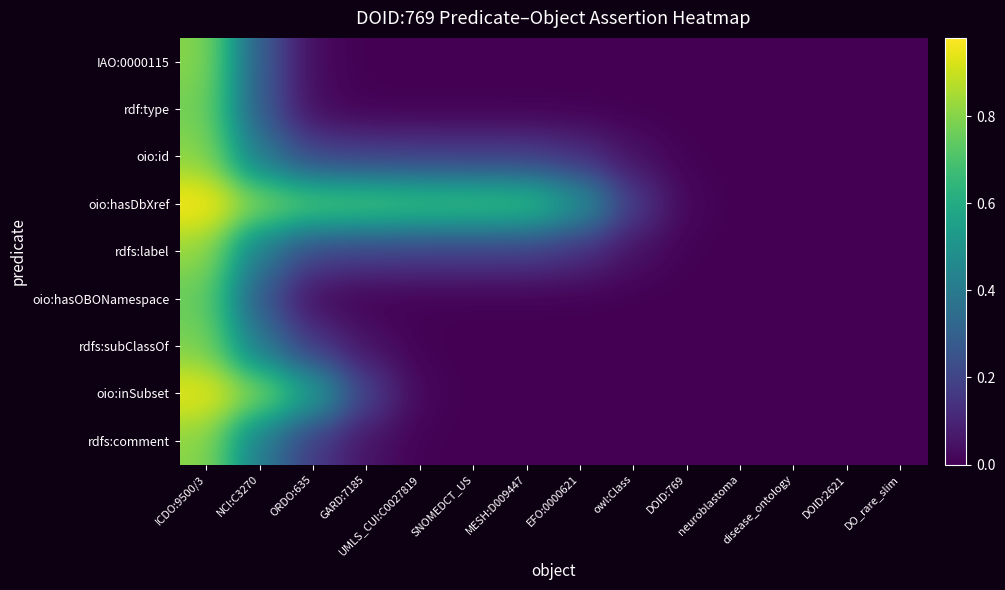

Reading right to left, what are all the values shown in this chart?

IAO:0000115: DO_rare_slim=0.0	DOID:2621=0.0	disease_ontology=0.0	neuroblastoma=0.0	DOID:769=0.0	owl:Class=0.0	EFO:0000621=0.0	MESH:D009447=0.0	SNOMEDCT_US=0.0	UMLS_CUI:C0027819=0.0	GARD:7185=0.0	ORDO:635=0.0	NCI:C3270=0.3	ICDO:9500/3=0.8
rdf:type: DO_rare_slim=0.0	DOID:2621=0.0	disease_ontology=0.0	neuroblastoma=0.0	DOID:769=0.0	owl:Class=0.0	EFO:0000621=0.0	MESH:D009447=0.0	SNOMEDCT_US=0.0	UMLS_CUI:C0027819=0.0	GARD:7185=0.0	ORDO:635=0.0	NCI:C3270=0.3	ICDO:9500/3=0.8
oio:id: DO_rare_slim=0.0	DOID:2621=0.0	disease_ontology=0.0	neuroblastoma=0.0	DOID:769=0.0	owl:Class=0.0	EFO:0000621=0.1	MESH:D009447=0.2	SNOMEDCT_US=0.2	UMLS_CUI:C0027819=0.2	GARD:7185=0.2	ORDO:635=0.2	NCI:C3270=0.4	ICDO:9500/3=0.8
oio:hasDbXref: DO_rare_slim=0.0	DOID:2621=0.0	disease_ontology=0.0	neuroblastoma=0.0	DOID:769=0.0	owl:Class=0.2	EFO:0000621=0.5	MESH:D009447=0.7	SNOMEDCT_US=0.7	UMLS_CUI:C0027819=0.7	GARD:7185=0.7	ORDO:635=0.7	NCI:C3270=0.8	ICDO:9500/3=1.0
rdfs:label: DO_rare_slim=0.0	DOID:2621=0.0	disease_ontology=0.0	neuroblastoma=0.0	DOID:769=0.0	owl:Class=0.0	EFO:0000621=0.1	MESH:D009447=0.2	SNOMEDCT_US=0.2	UMLS_CUI:C0027819=0.2	GARD:7185=0.2	ORDO:635=0.2	NCI:C3270=0.4	ICDO:9500/3=0.8
oio:hasOBONamespace: DO_rare_slim=0.0	DOID:2621=0.0	disease_ontology=0.0	neuroblastoma=0.0	DOID:769=0.0	owl:Class=0.0	EFO:0000621=0.0	MESH:D009447=0.0	SNOMEDCT_US=0.0	UMLS_CUI:C0027819=0.0	GARD:7185=0.0	ORDO:635=0.0	NCI:C3270=0.3	ICDO:9500/3=0.8
rdfs:subClassOf: DO_rare_slim=0.0	DOID:2621=0.0	disease_ontology=0.0	neuroblastoma=0.0	DOID:769=0.0	owl:Class=0.0	EFO:0000621=0.0	MESH:D009447=0.0	SNOMEDCT_US=0.0	UMLS_CUI:C0027819=0.0	GARD:7185=0.0	ORDO:635=0.2	NCI:C3270=0.4	ICDO:9500/3=0.8
oio:inSubset: DO_rare_slim=0.0	DOID:2621=0.0	disease_ontology=0.0	neuroblastoma=0.0	DOID:769=0.0	owl:Class=0.0	EFO:0000621=0.0	MESH:D009447=0.0	SNOMEDCT_US=0.0	UMLS_CUI:C0027819=0.0	GARD:7185=0.2	ORDO:635=0.6	NCI:C3270=0.8	ICDO:9500/3=0.9
rdfs:comment: DO_rare_slim=0.0	DOID:2621=0.0	disease_ontology=0.0	neuroblastoma=0.0	DOID:769=0.0	owl:Class=0.0	EFO:0000621=0.0	MESH:D009447=0.0	SNOMEDCT_US=0.0	UMLS_CUI:C0027819=0.0	GARD:7185=0.0	ORDO:635=0.2	NCI:C3270=0.4	ICDO:9500/3=0.8